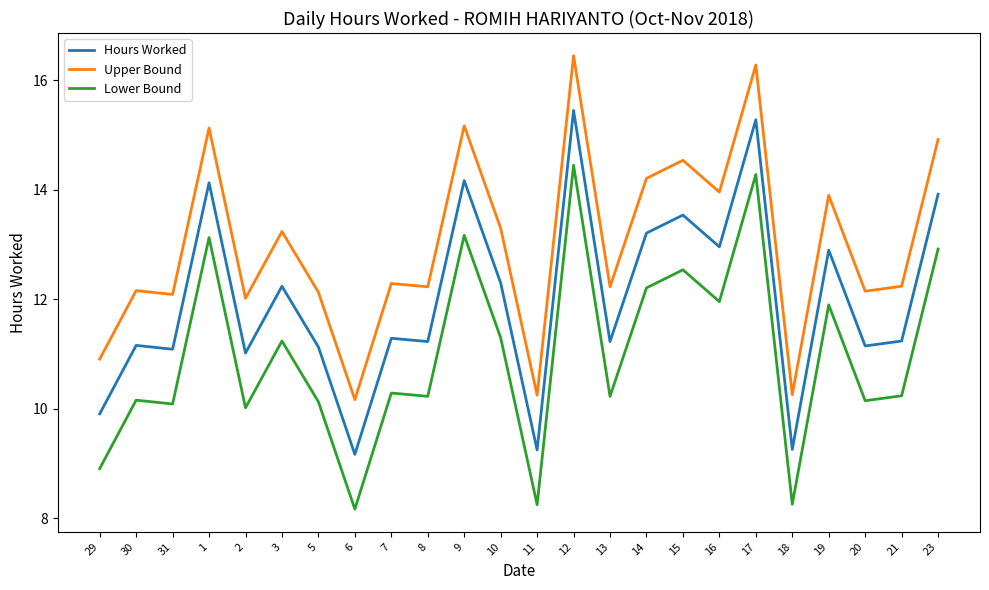

True or false: Lower Bound and Upper Bound intersect in this chart.

False